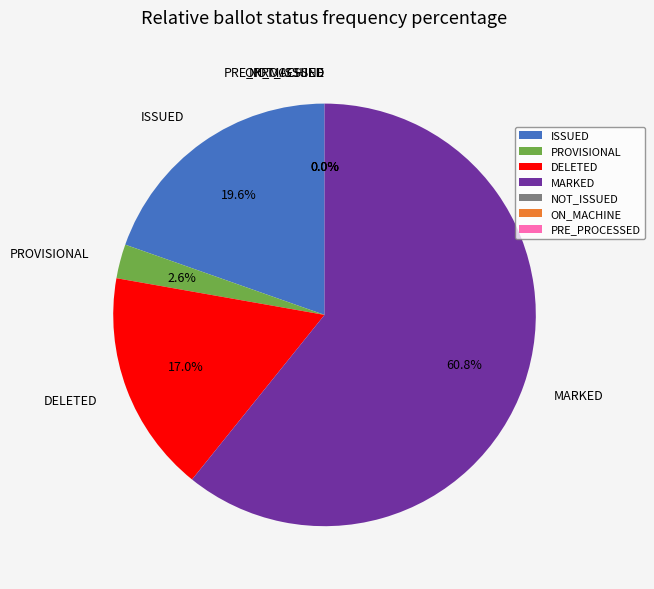

Rank the categories by value from lowest to highest.

NOT_ISSUED, ON_MACHINE, PRE_PROCESSED, PROVISIONAL, DELETED, ISSUED, MARKED